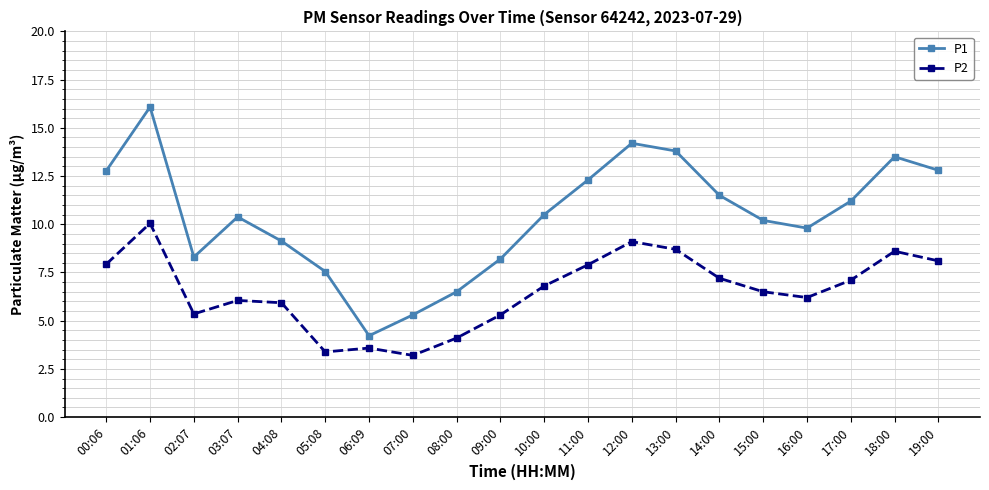

What is the average value of the P1 series?

10.4